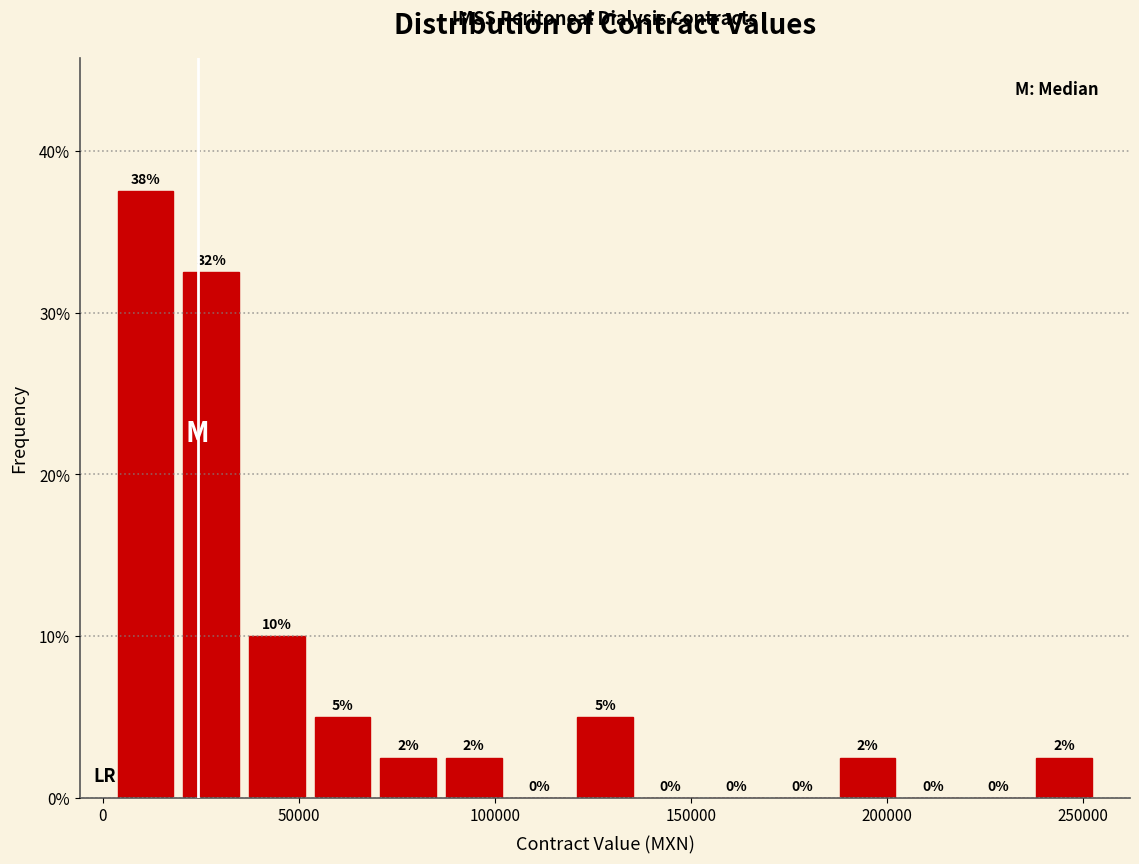

Read against the x-axis, roughly where is the centre of the tallest bar?

10000